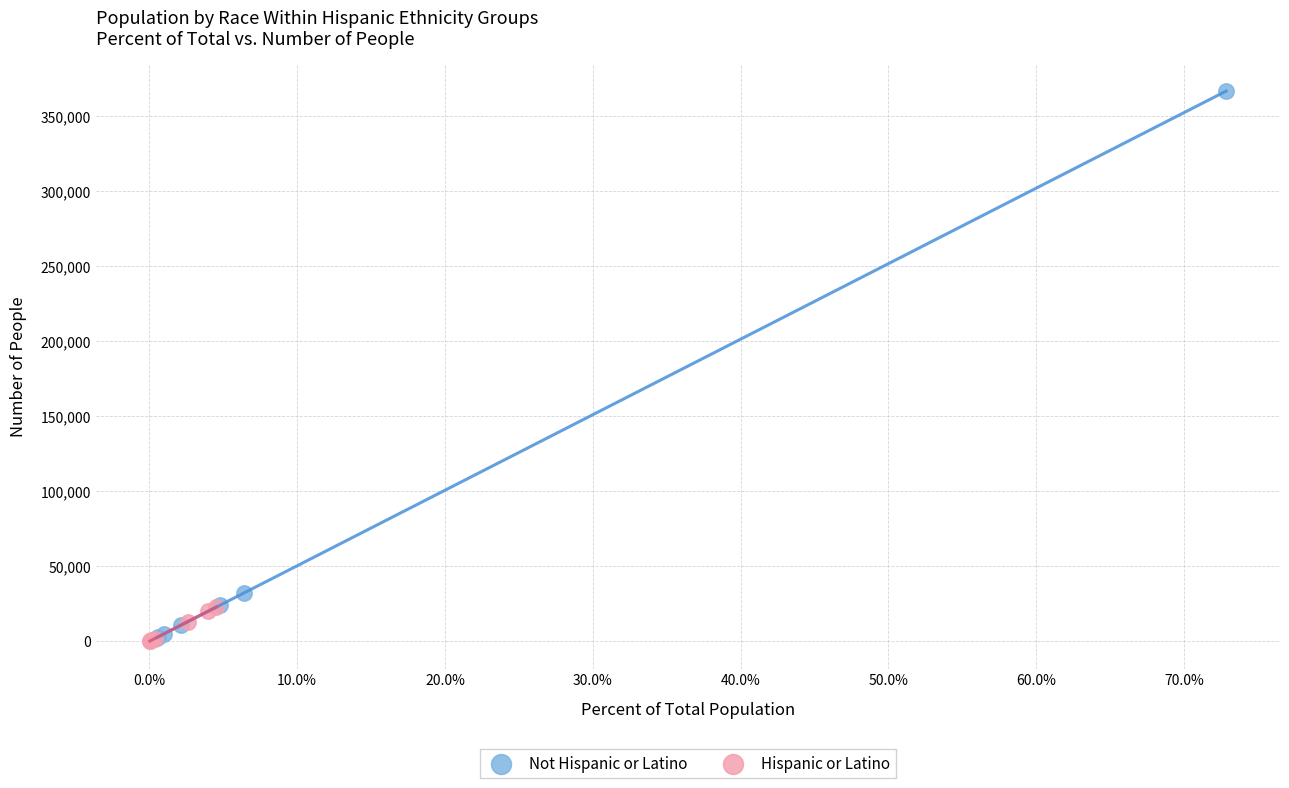

What are all the series names shown in the legend?

Not Hispanic or Latino, Hispanic or Latino